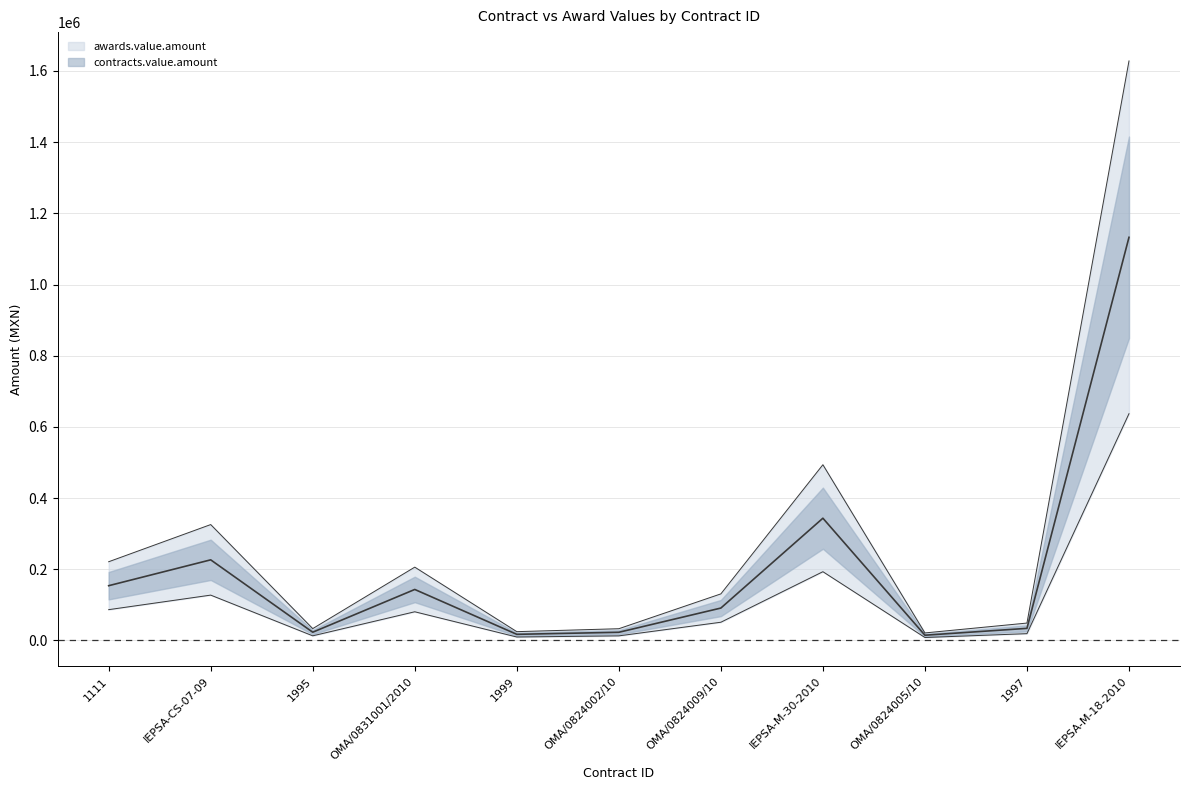

Count the number of data series in this chart.

2